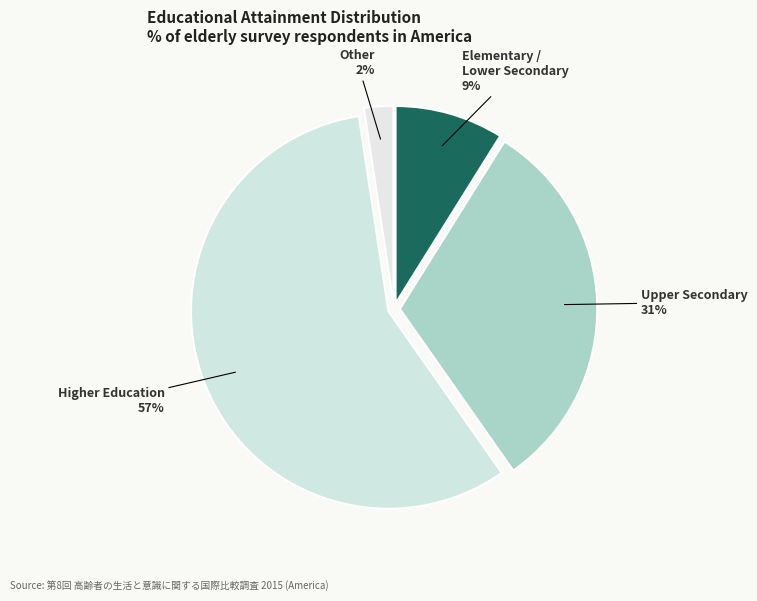

Which slice represents more than half of the pie?

高等教育